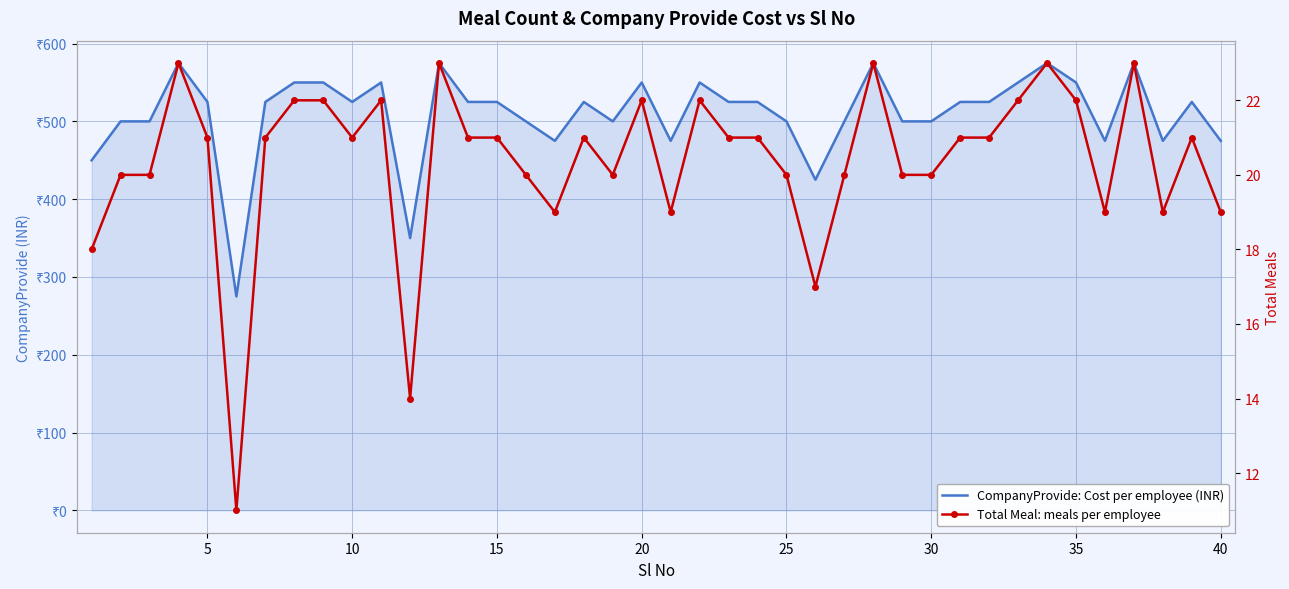

What is the difference between the maximum and second lowest values in the CompanyProvide: Cost per employee (INR) series?

225